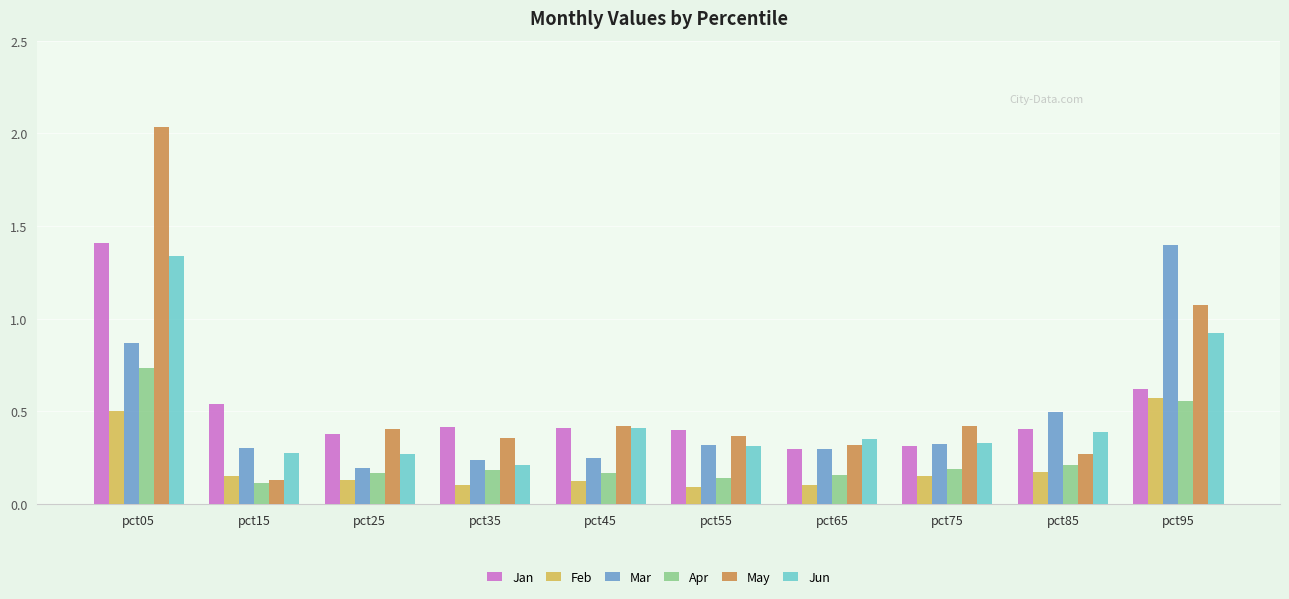

The Mar series shows 0.3 at pct55. True or false?

True